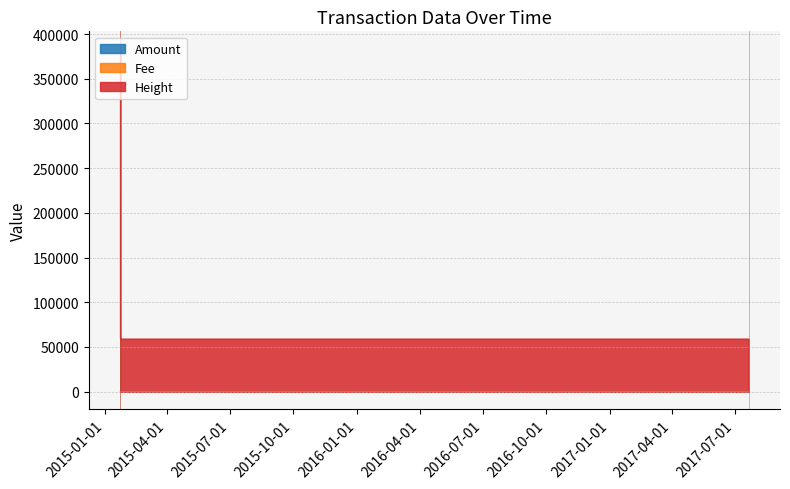

What is the sum of all Amount values?

9